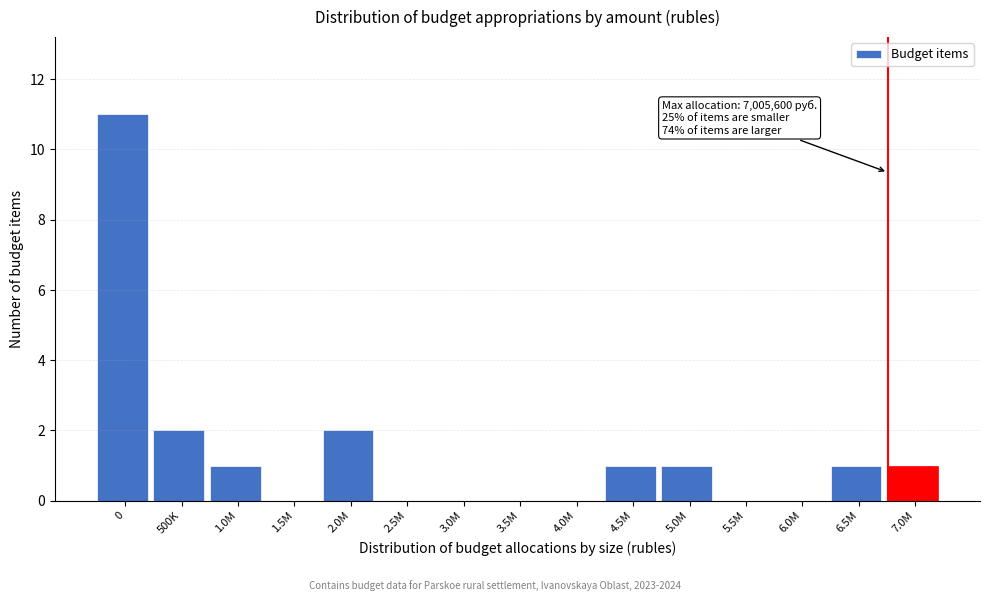

Reading right to left, what are all the values shown in this chart?

7.0M=1	6.5M=1	6.0M=0	5.5M=0	5.0M=1	4.5M=1	4.0M=0	3.5M=0	3.0M=0	2.5M=0	2.0M=2	1.5M=0	1.0M=1	500K=2	0=11